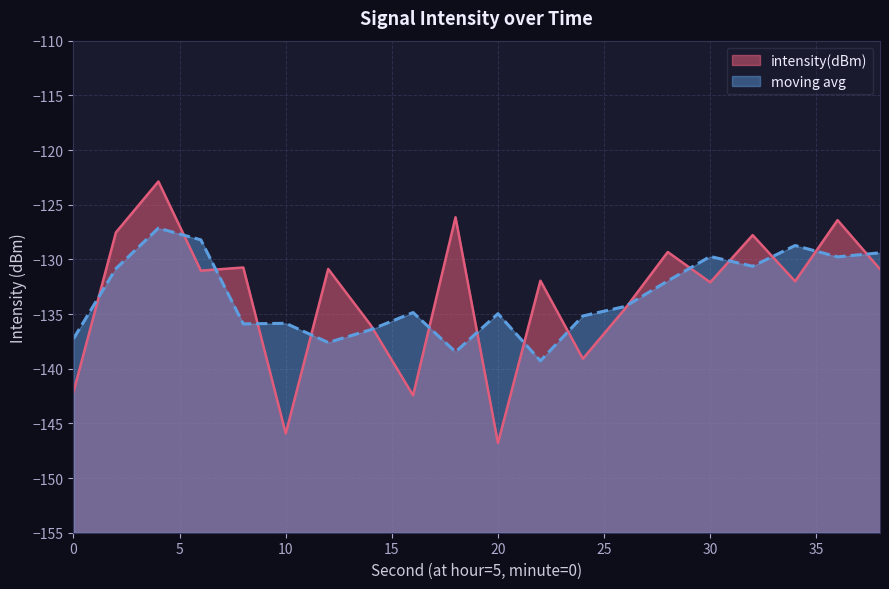

What is the value of the 10th point from the left?

-126.2